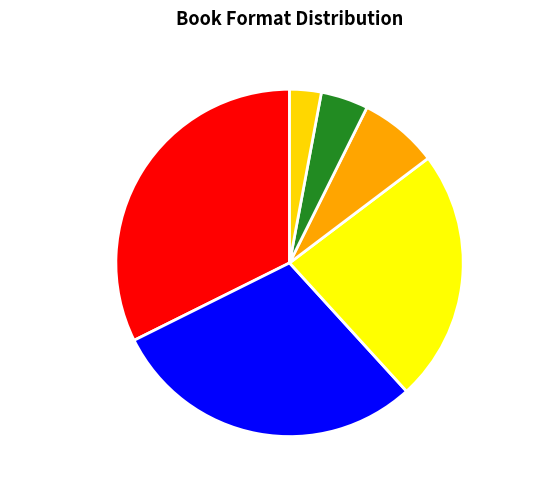

The Hardcover slice represents 24% of the pie. True or false?

False